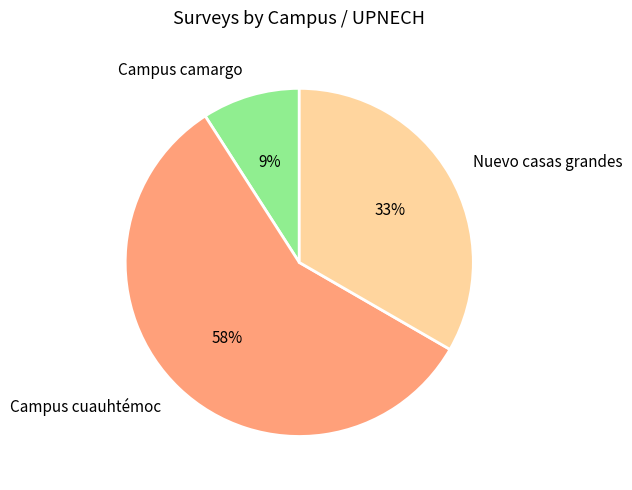

To the nearest percent, what portion does Nuevo casas grandes represent?

33%